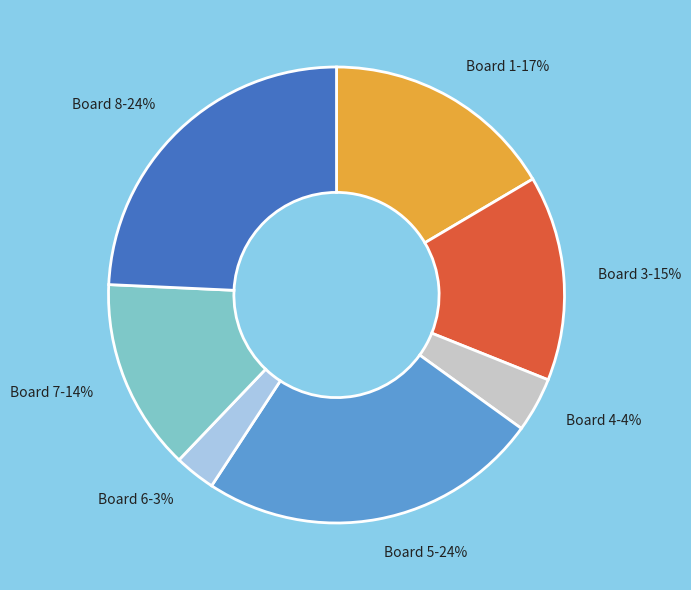

To the nearest percent, what is the difference between the largest and smallest slice percentages?

21%